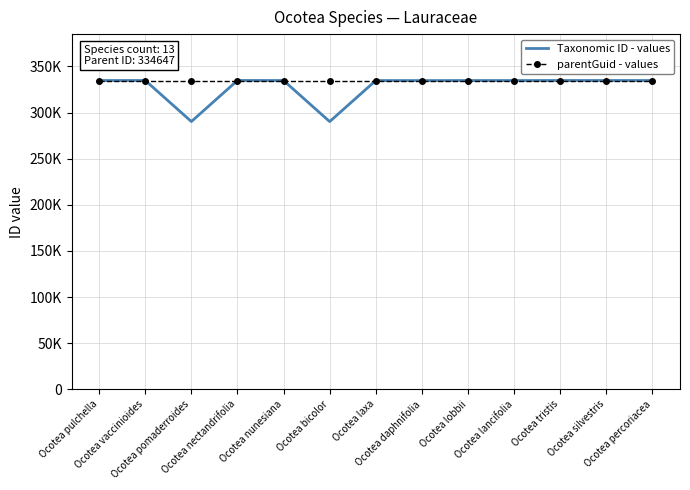

What are all the series names shown in the legend?

Taxonomic ID - values, parentGuid - values